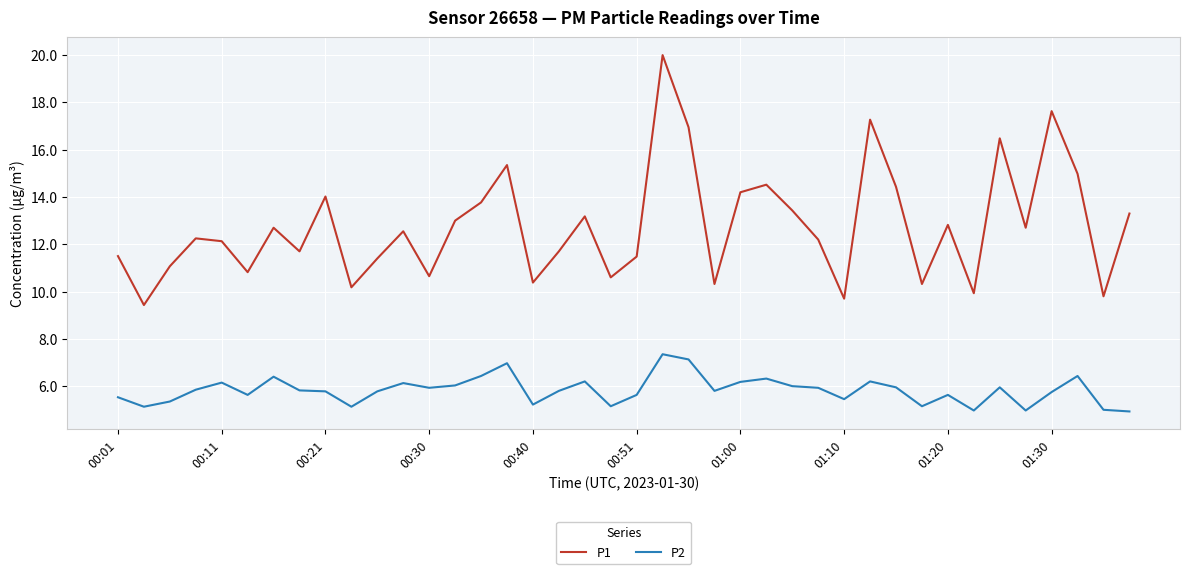

What is the difference between the maximum and minimum values in the P1 series?

10.6